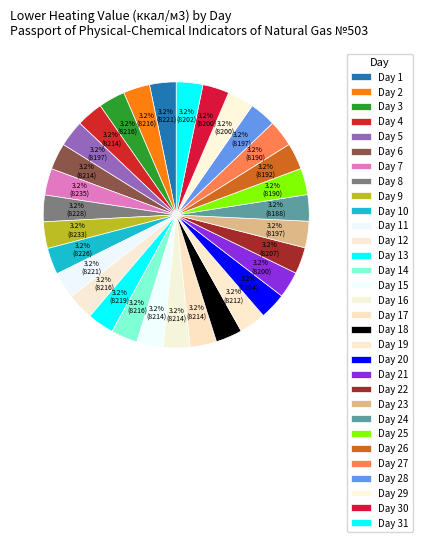

Which slice is the largest?

7